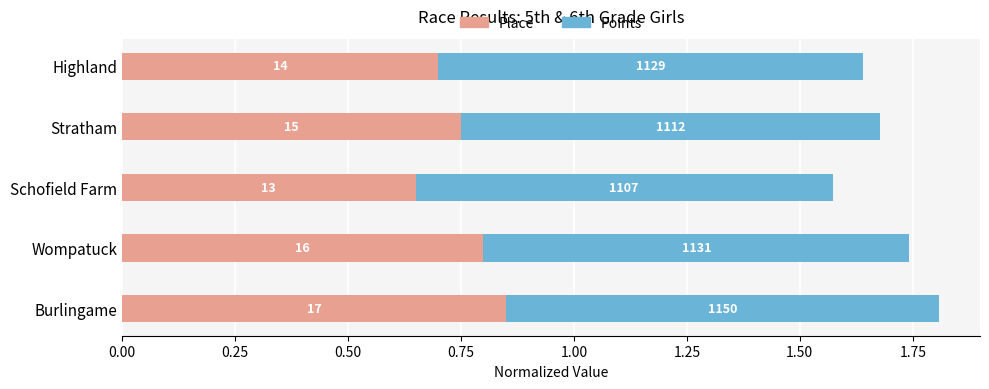

What are all the series names shown in the legend?

Place, Points